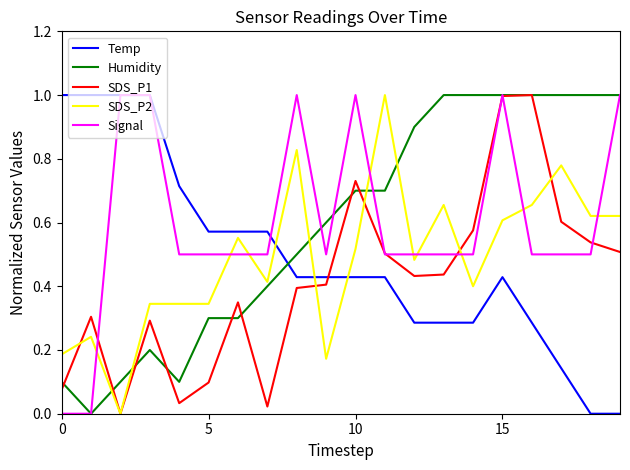

True or false: Temp and SDS_P2 intersect in this chart.

True